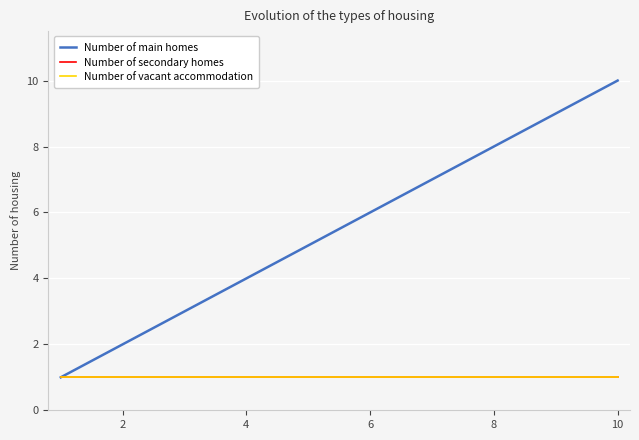

Does the chart display data point markers on the line(s)?

No